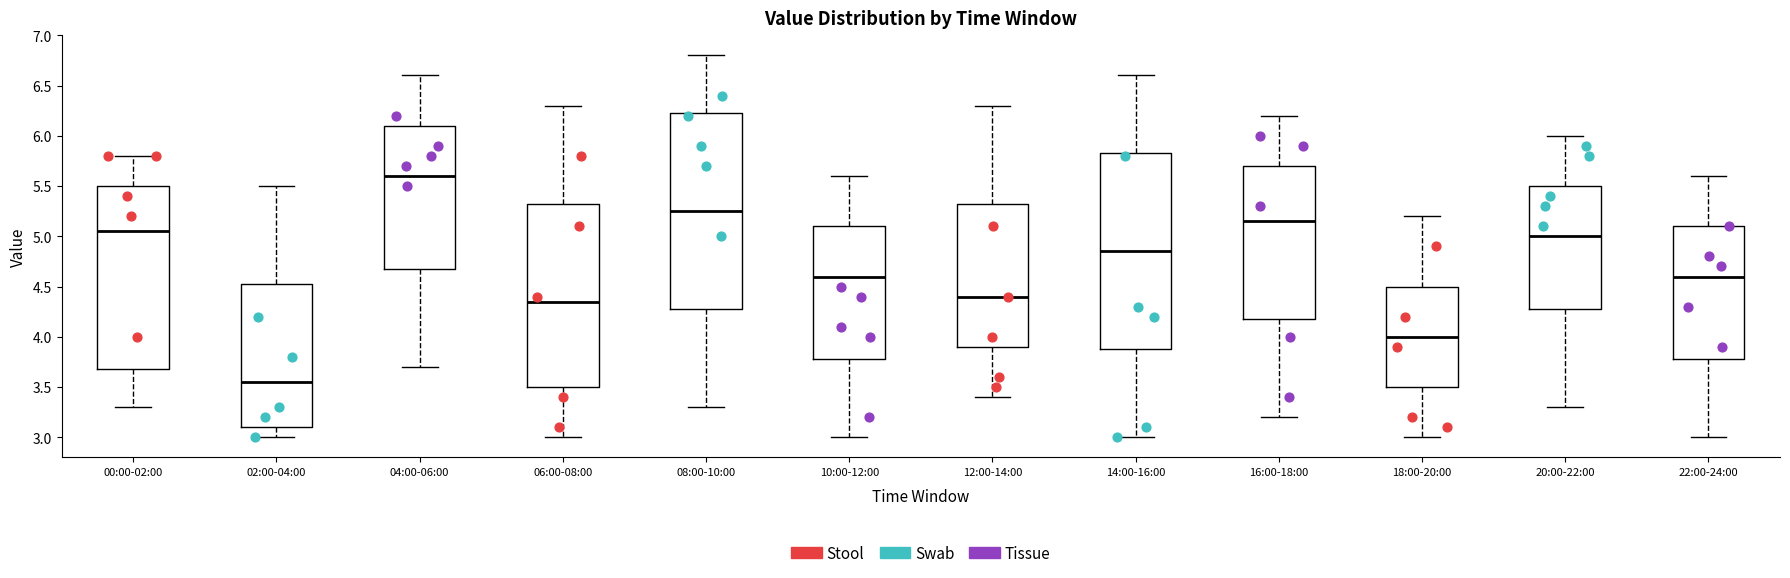

Reading left to right, read every box against the y-axis: the position of its median line, the range the box covers, and the ends of its whiskers. The values are not printed on the chart, so give them approximately, as read against the axis.

00:00-02:00: median 5.05, box 3.70 to 5.50, whiskers 3.30 to 5.80
02:00-04:00: median 3.55, box 3.10 to 4.55, whiskers 3.00 to 5.50
04:00-06:00: median 5.60, box 4.70 to 6.10, whiskers 3.70 to 6.60
06:00-08:00: median 4.35, box 3.50 to 5.35, whiskers 3.00 to 6.30
08:00-10:00: median 5.25, box 4.30 to 6.25, whiskers 3.30 to 6.80
10:00-12:00: median 4.60, box 3.80 to 5.10, whiskers 3.00 to 5.60
12:00-14:00: median 4.40, box 3.90 to 5.35, whiskers 3.40 to 6.30
14:00-16:00: median 4.85, box 3.90 to 5.85, whiskers 3.00 to 6.60
16:00-18:00: median 5.15, box 4.20 to 5.70, whiskers 3.20 to 6.20
18:00-20:00: median 4.00, box 3.50 to 4.50, whiskers 3.00 to 5.20
20:00-22:00: median 5.00, box 4.30 to 5.50, whiskers 3.30 to 6.00
22:00-24:00: median 4.60, box 3.80 to 5.10, whiskers 3.00 to 5.60